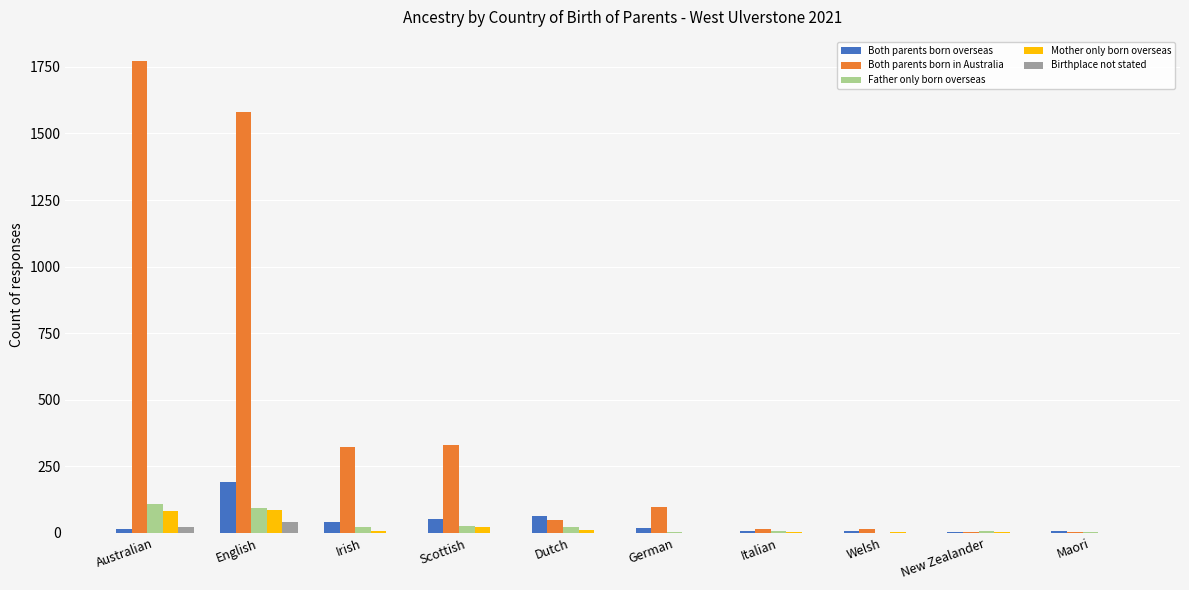

What is the maximum value shown in the chart?

1774